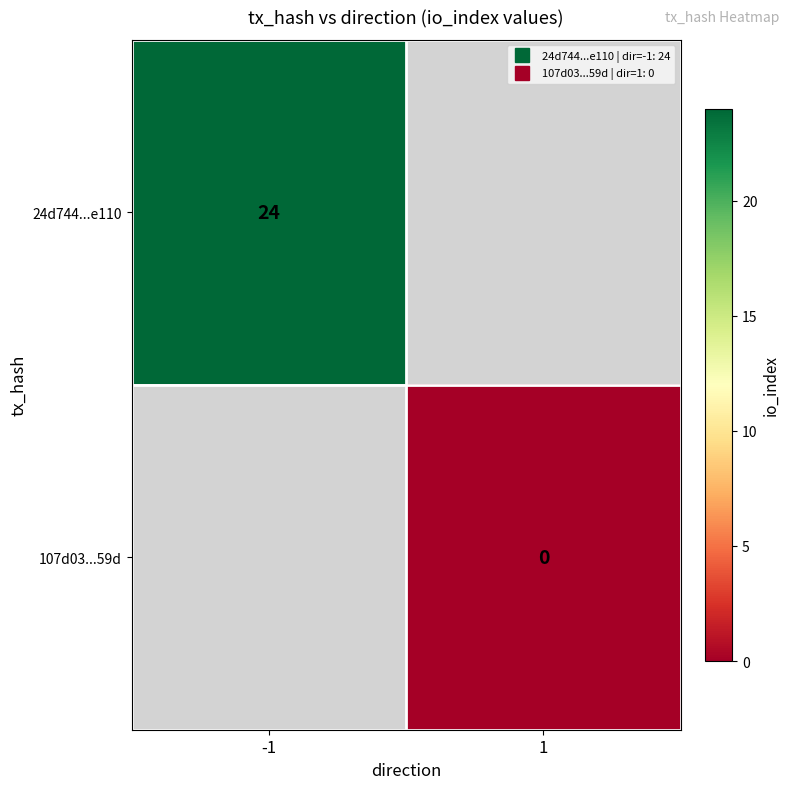

What is the maximum value shown in the chart?

24.0